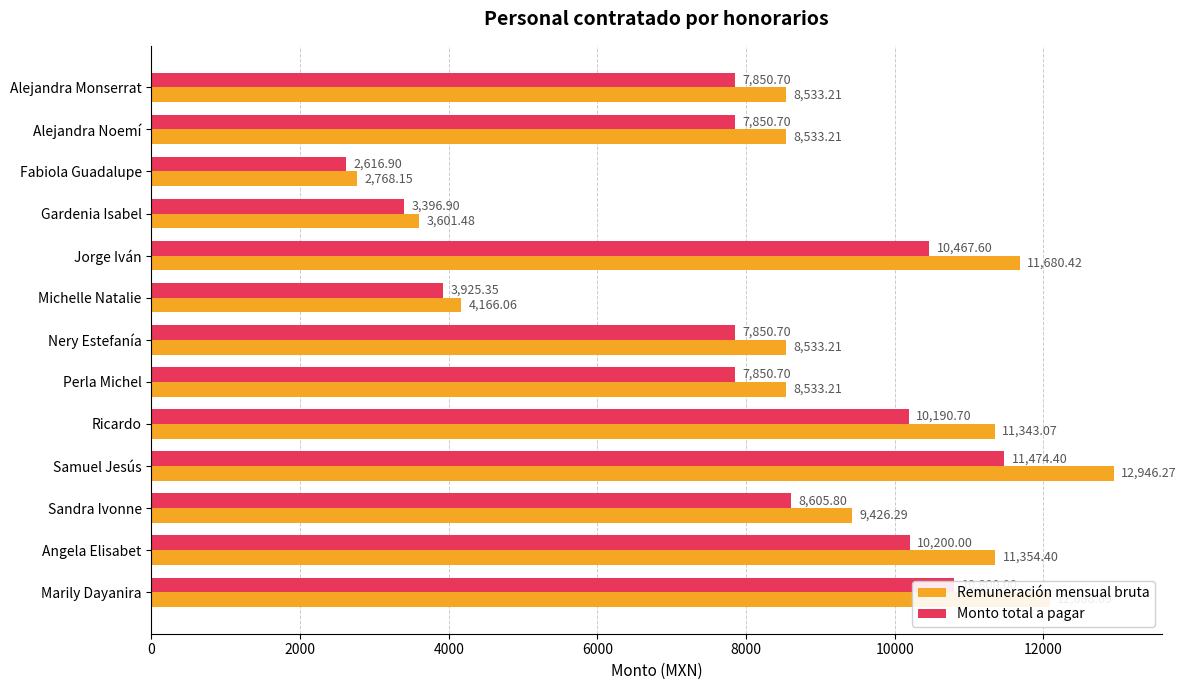

How many data points does each series have?

13